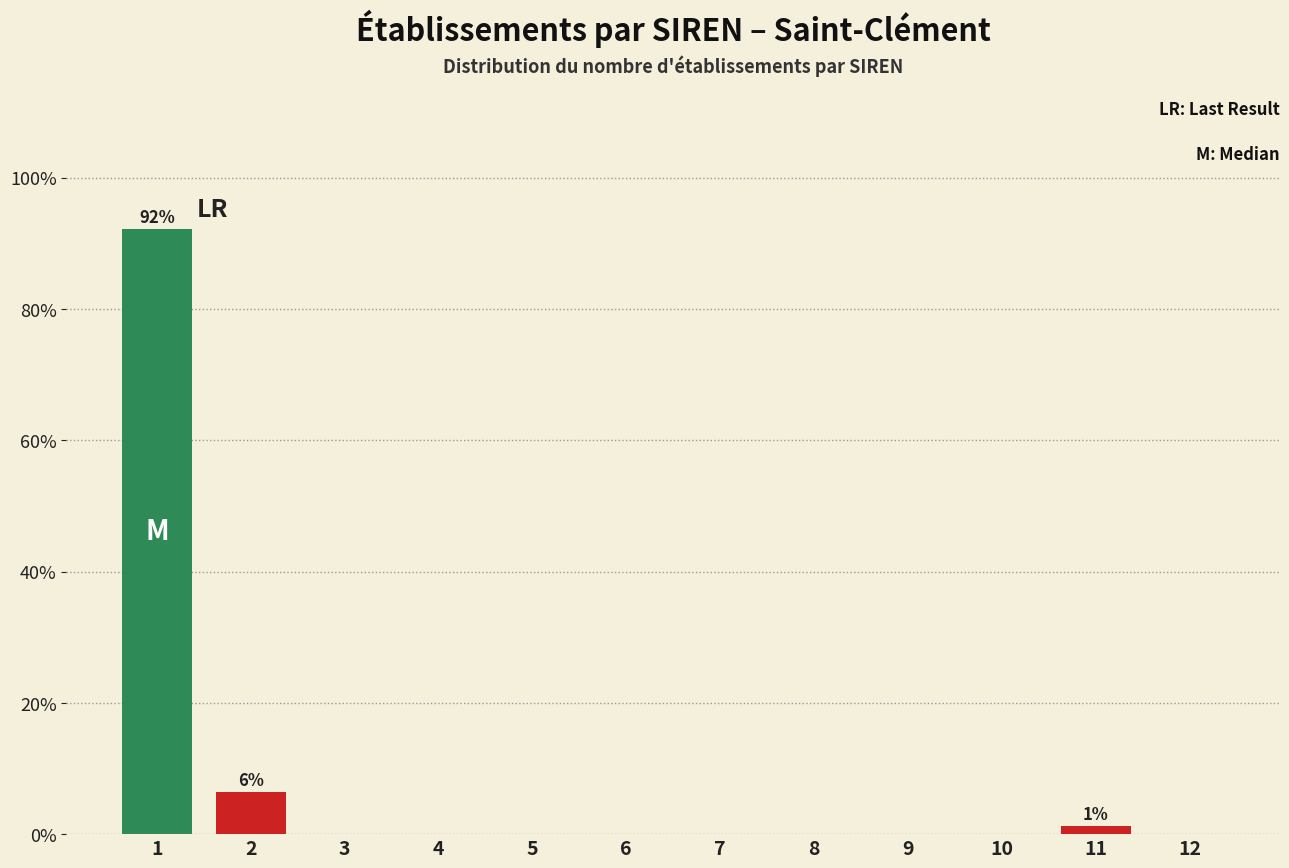

Reading left to right, transcribe all the data shown in this chart.

1=92.2	2=6.5	3=0.0	4=0.0	5=0.0	6=0.0	7=0.0	8=0.0	9=0.0	10=0.0	11=1.3	12=0.0